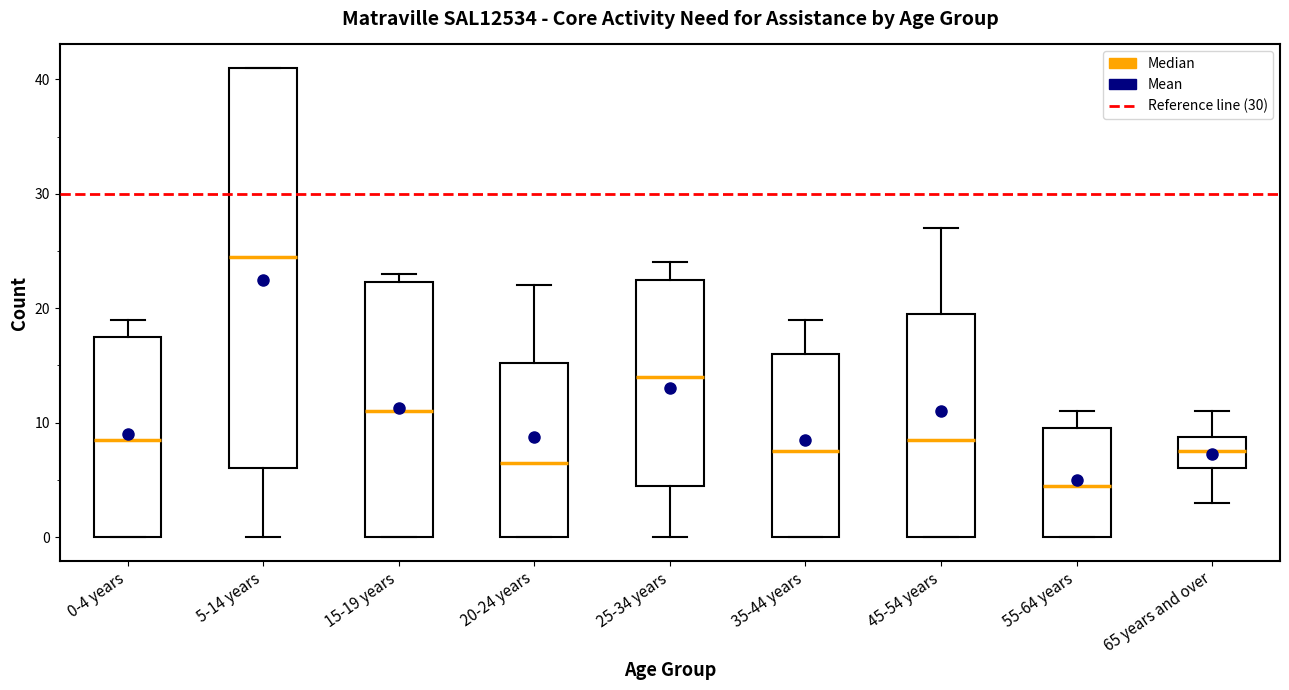

Reading left to right, read every box against the y-axis: the position of its median line, the range the box covers, and the ends of its whiskers. The values are not printed on the chart, so give them approximately, as read against the axis.

0-4 years: median 9, box 0 to 18, whiskers 0 to 19
5-14 years: median 25, box 6 to 41, whiskers 0 to 41
15-19 years: median 11, box 0 to 22, whiskers 0 to 23
20-24 years: median 7, box 0 to 15, whiskers 0 to 22
25-34 years: median 14, box 5 to 23, whiskers 0 to 24
35-44 years: median 8, box 0 to 16, whiskers 0 to 19
45-54 years: median 9, box 0 to 20, whiskers 0 to 27
55-64 years: median 5, box 0 to 10, whiskers 0 to 11
65 years and over: median 8, box 6 to 9, whiskers 3 to 11